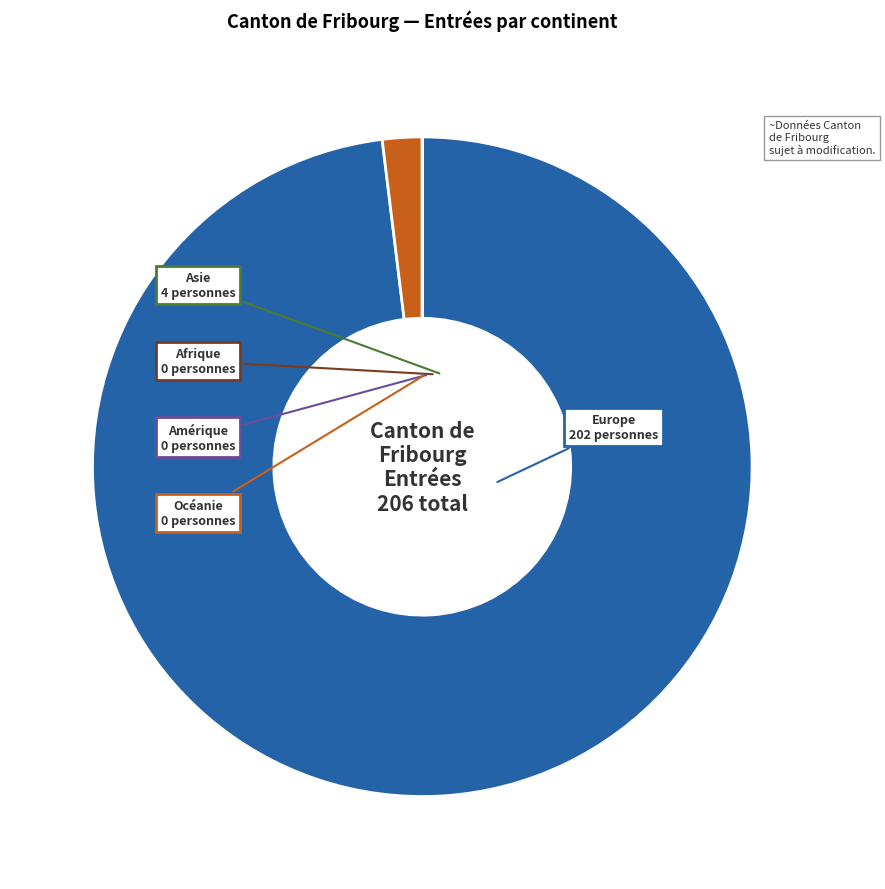

Is there any slice that represents more than half of the pie?

Yes